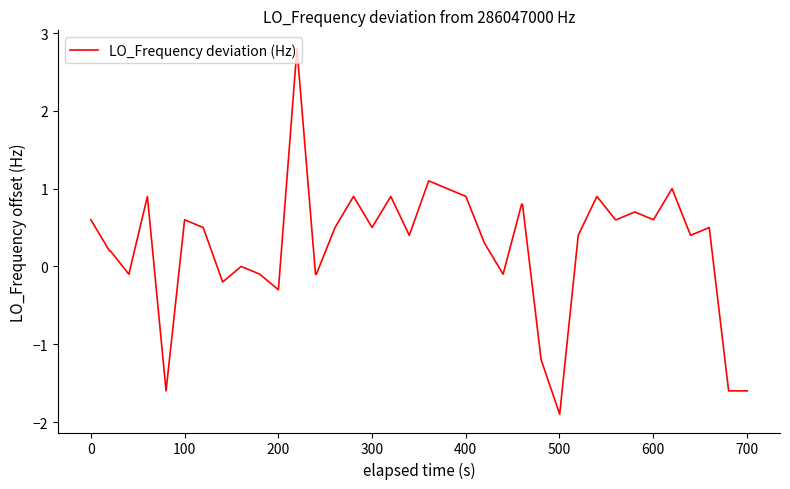

What is the difference between the maximum and minimum values?

4.7